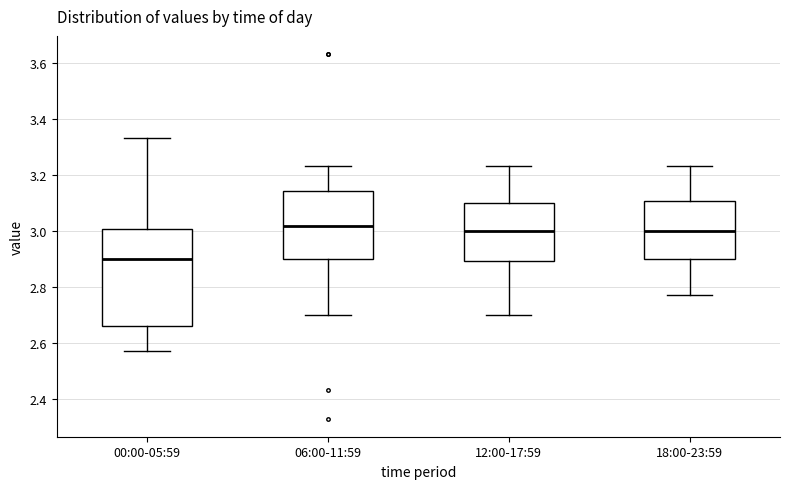

Reading left to right, transcribe this box plot: for each box, give where its median line is, the range the box spans, and where its two whiskers end, as read against the y-axis. The values are not printed on the chart, so give them approximately, as read against the axis.

00:00-05:59: median 2.90, box 2.66 to 3.00, whiskers 2.58 to 3.34
06:00-11:59: median 3.02, box 2.90 to 3.14, whiskers 2.70 to 3.24
12:00-17:59: median 3.00, box 2.90 to 3.10, whiskers 2.70 to 3.24
18:00-23:59: median 3.00, box 2.90 to 3.10, whiskers 2.78 to 3.24